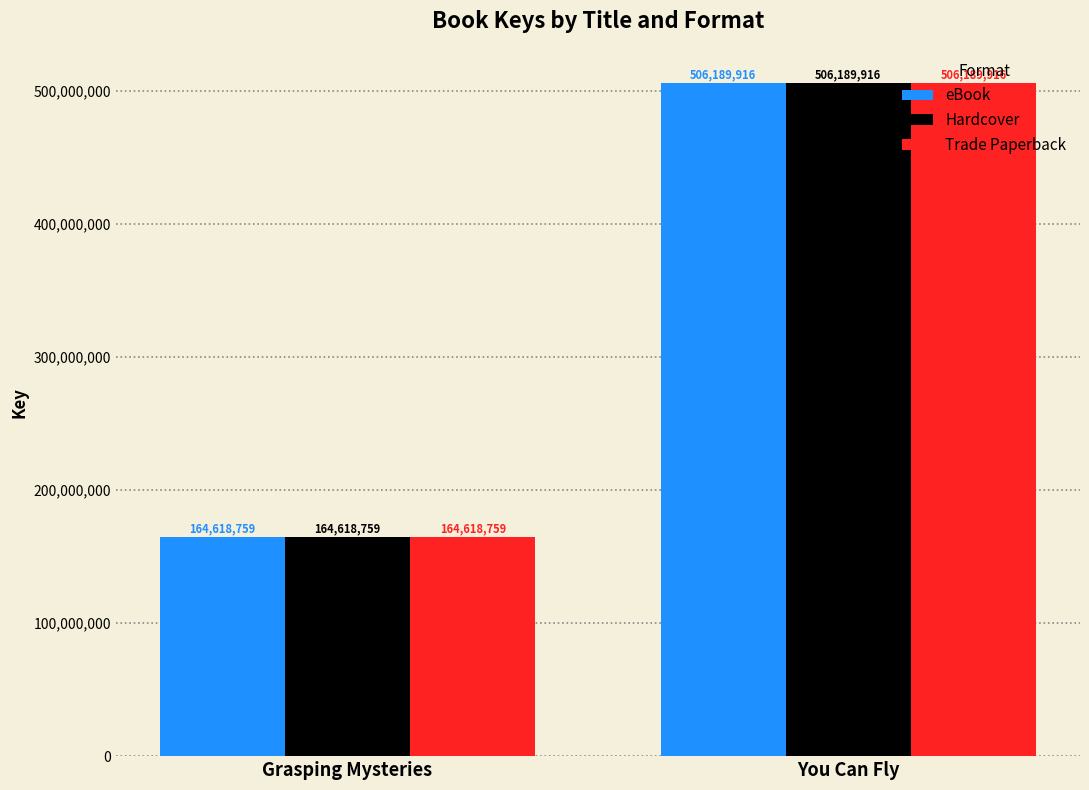

True or false: Trade Paperback has a value of 506189916 at You Can Fly.

True